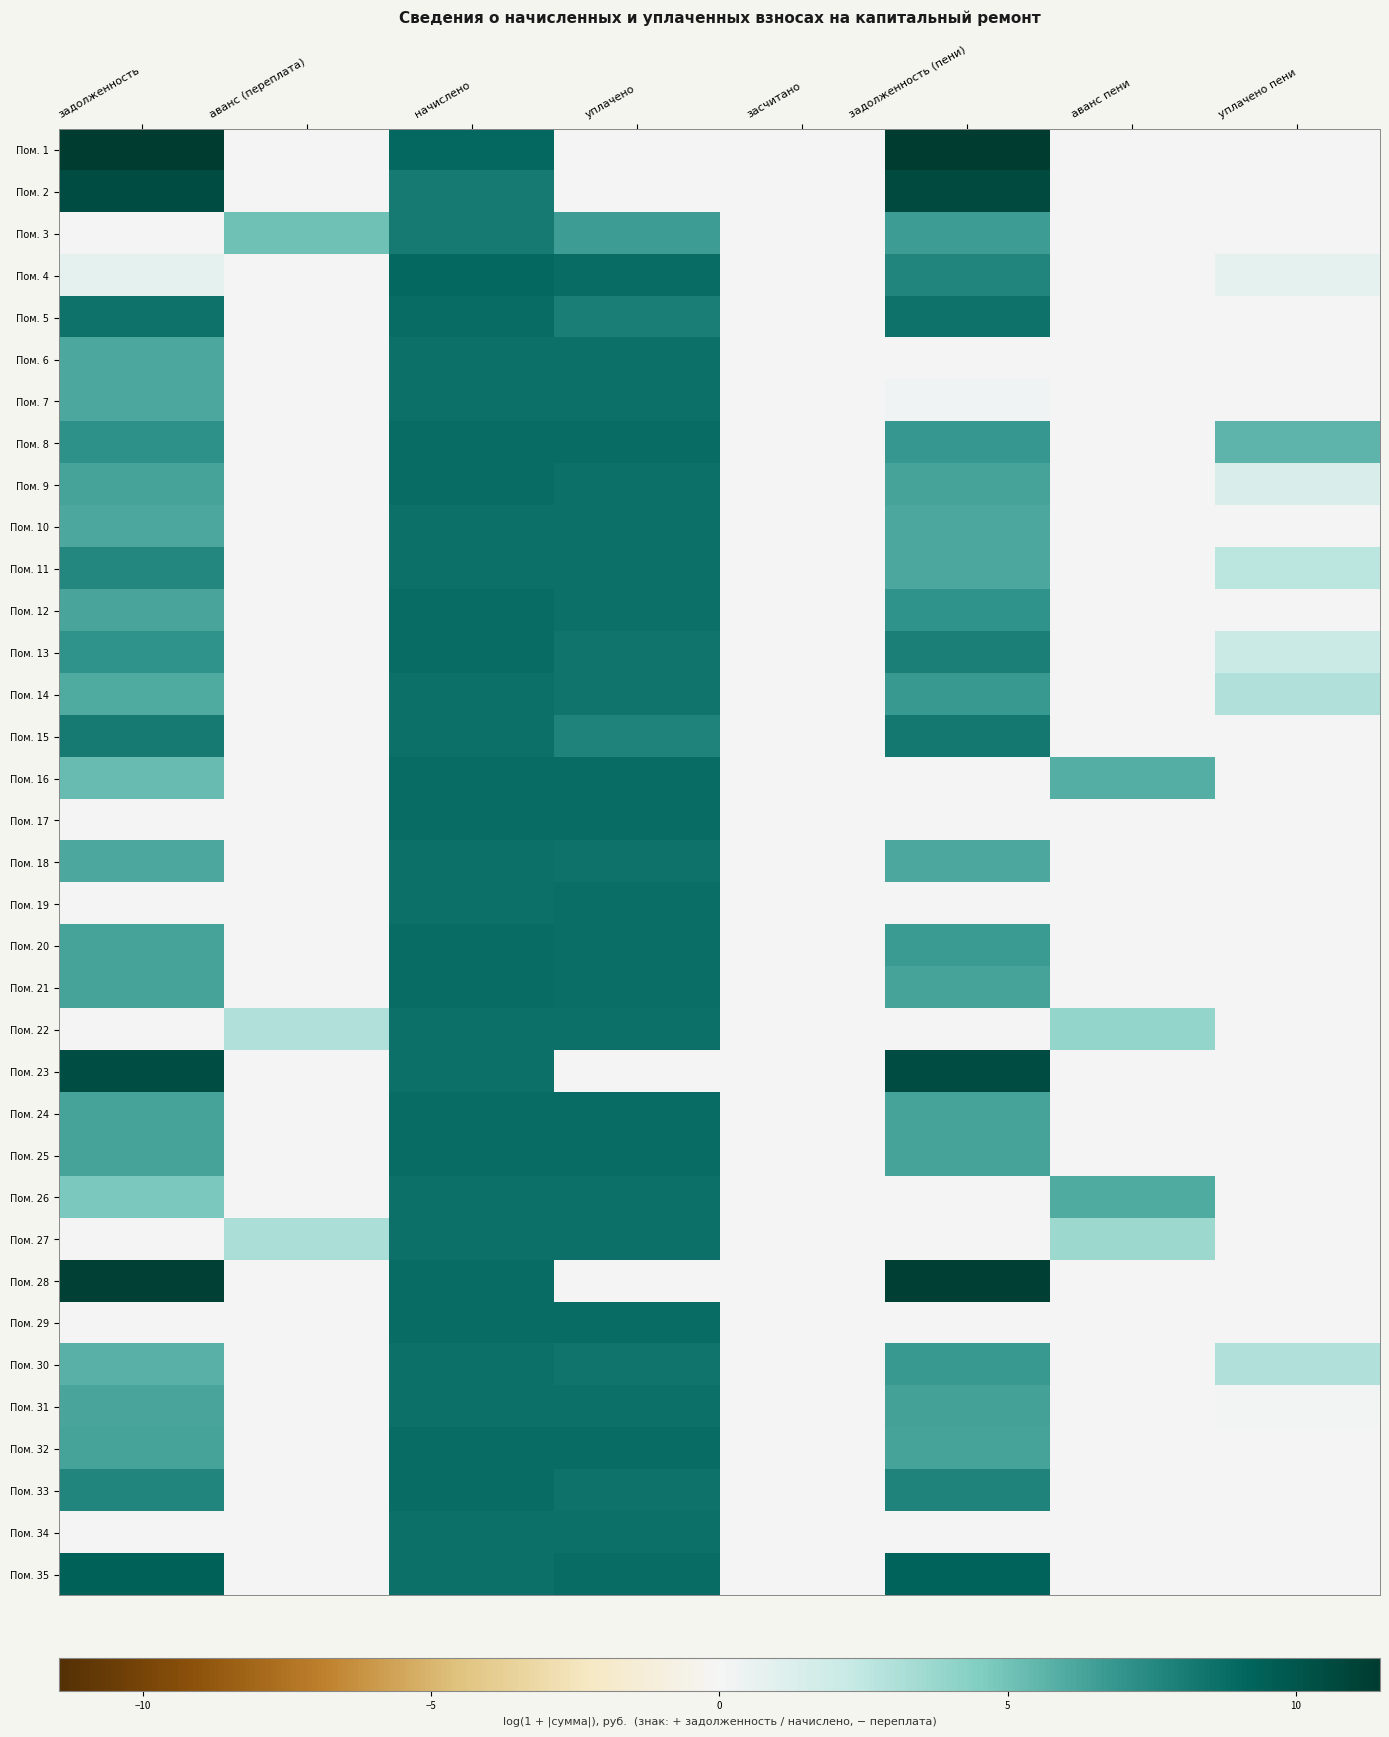

At which category is the sum across all series the highest?

начислено